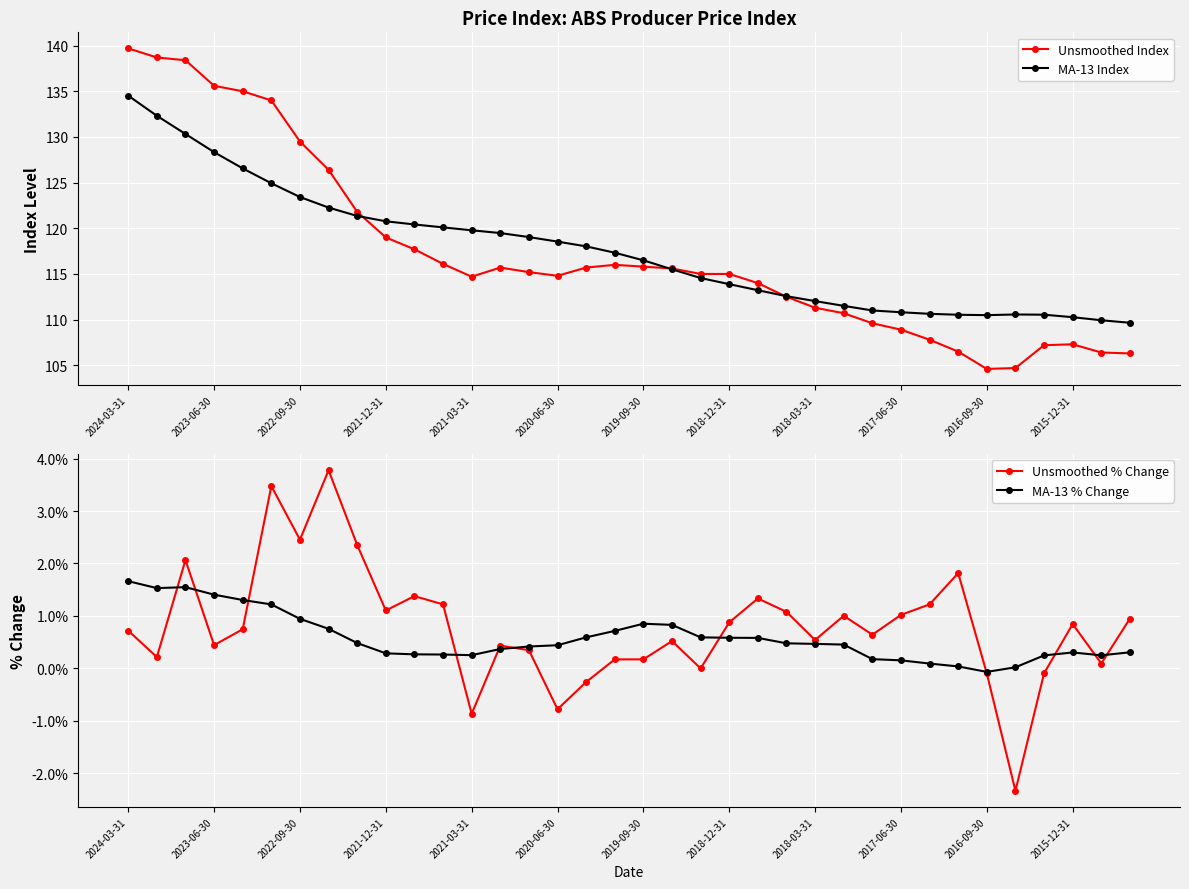

What is the average value of the MA-13 Index series?

117.5